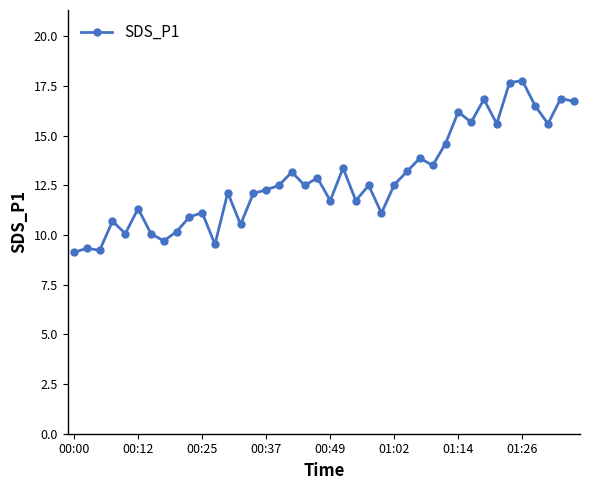

What is the value of the 37th point from the left?

16.5